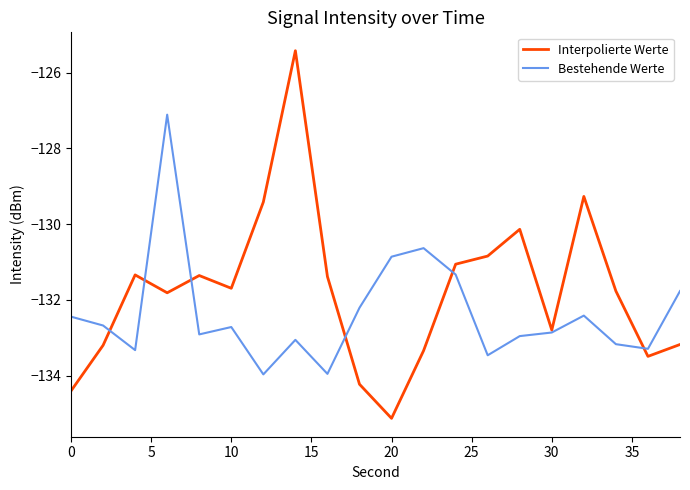

Rank the series by their average value, from highest to lowest.

Interpolierte Werte, Bestehende Werte